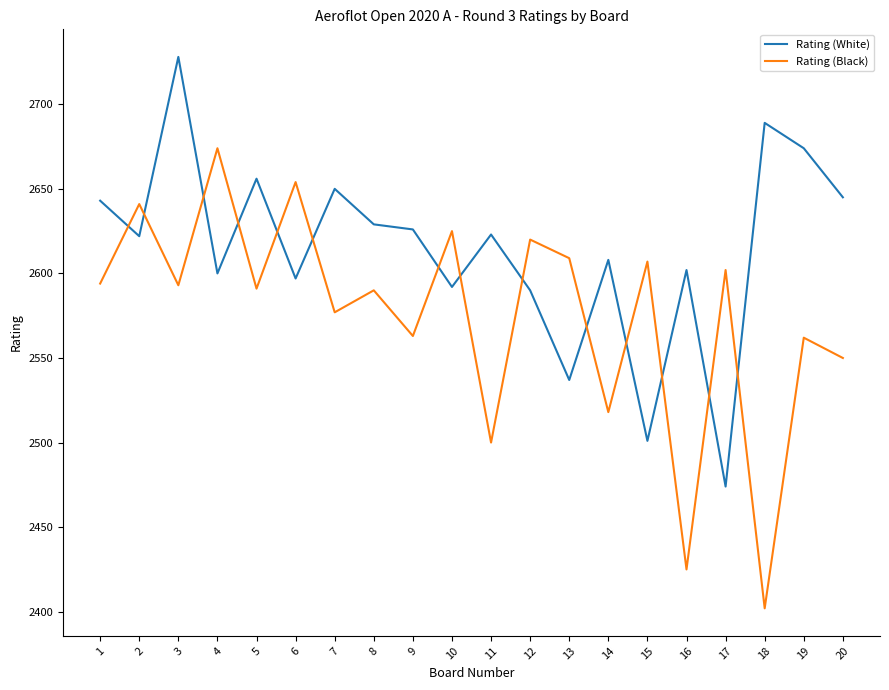

What is the total value across all series at 17?

5076